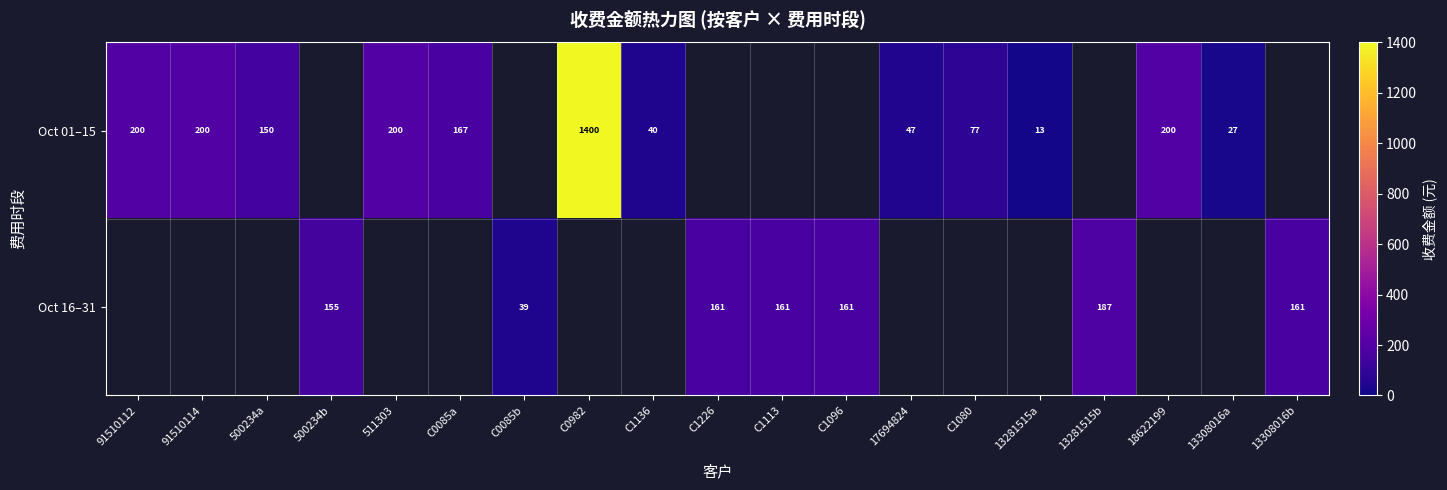

What is the difference between the Oct 01–15 values at 500234a and 91510112?

50